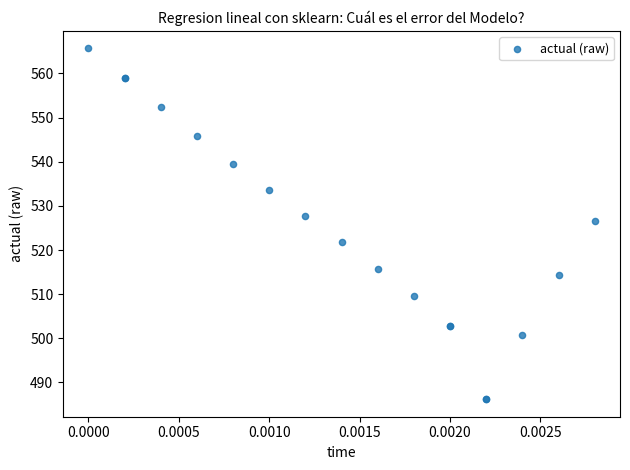

What Y value in the scatter plot is closest to 525?

526.7